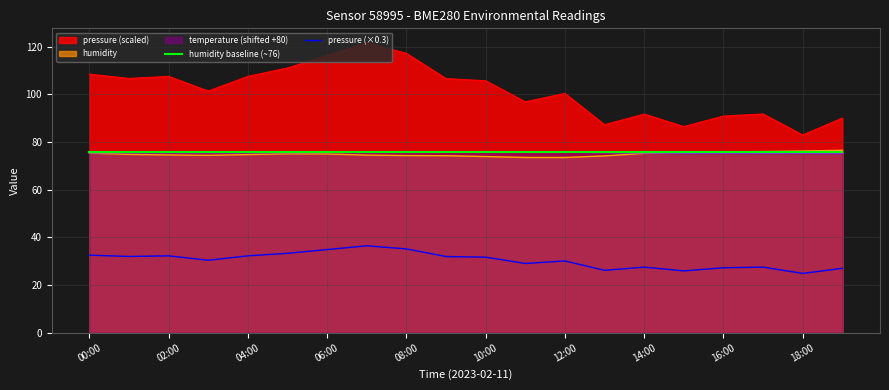

What is the total value across all series at 08:00?

378.5